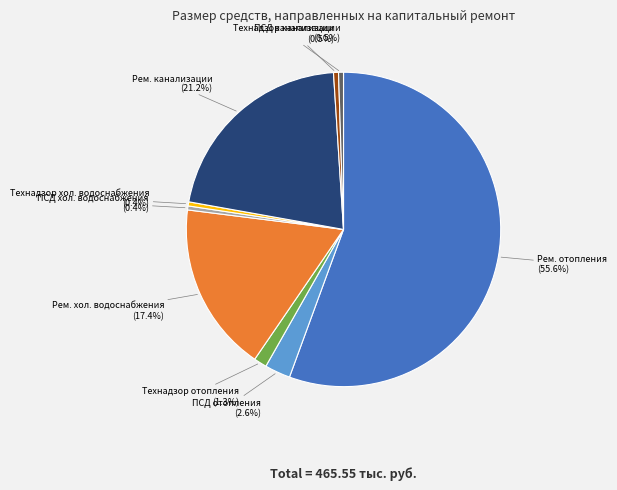

Count the number of slices in the pie.

9